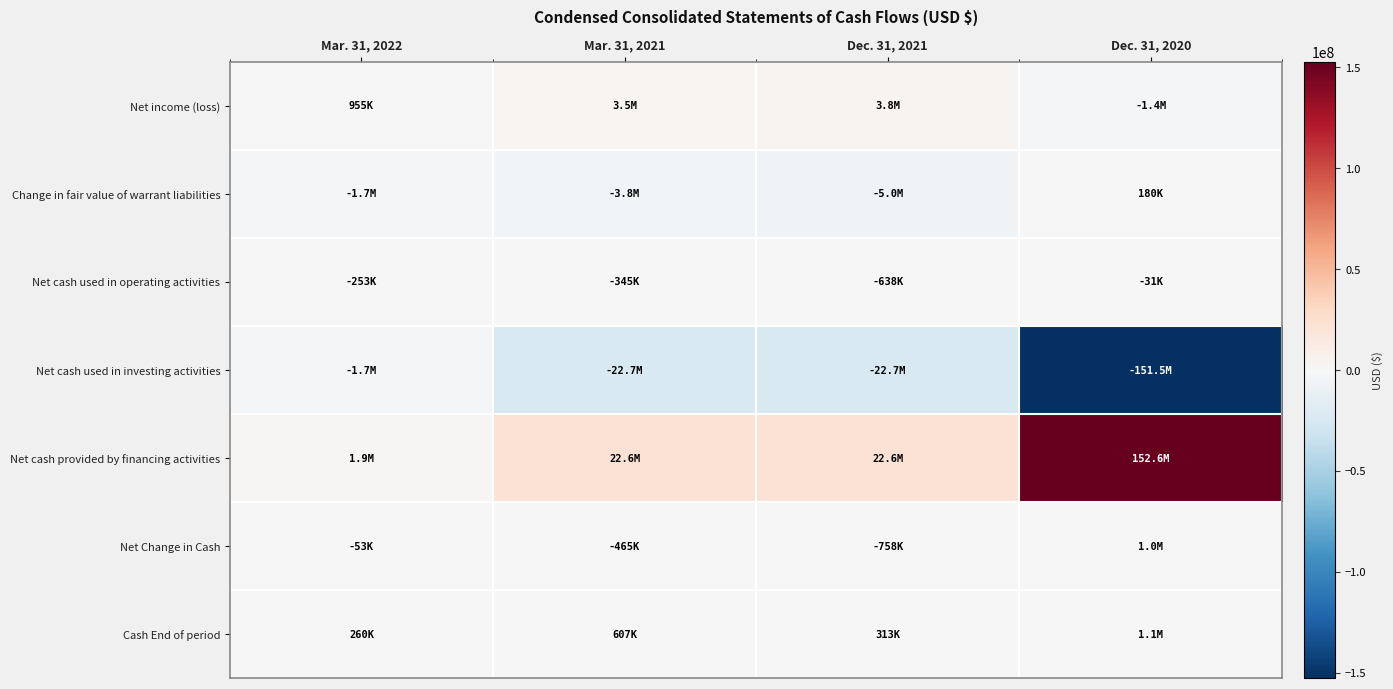

Count the number of data series in this chart.

7